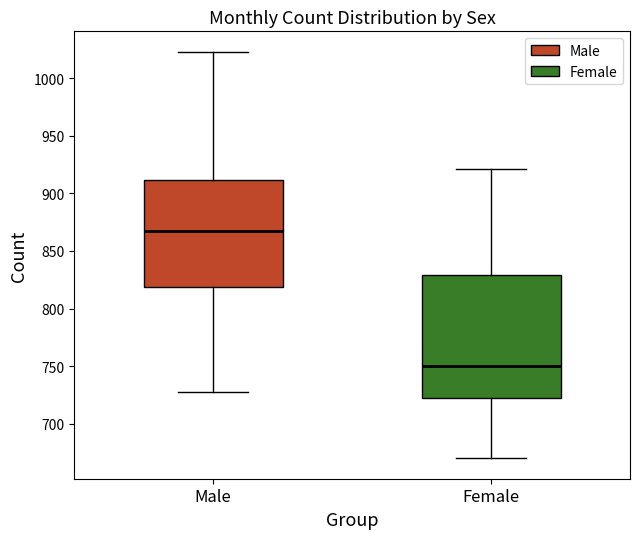

Where does the median line of the box for Female sit on the y-axis? The values are not printed on the chart, so give them approximately, as read against the axis.

750